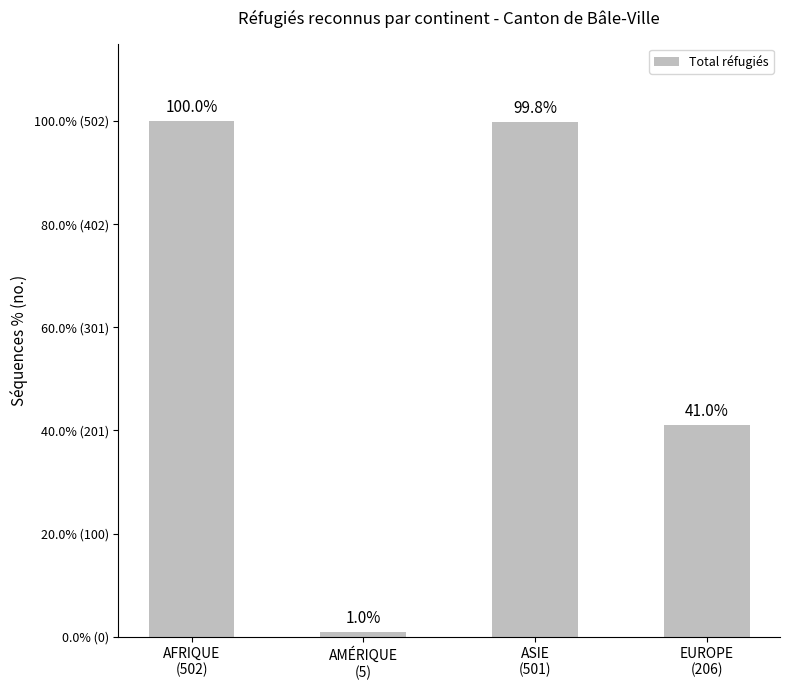

Are the bars grouped side by side (vs. stacked)?

No